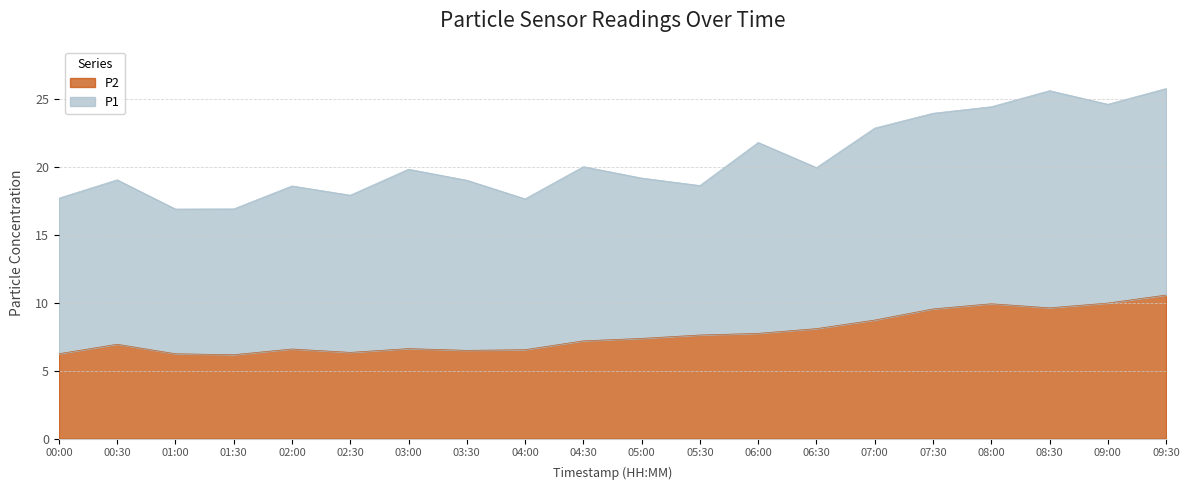

How many interior local peaks (higher than both neighbors) does the data have?

4